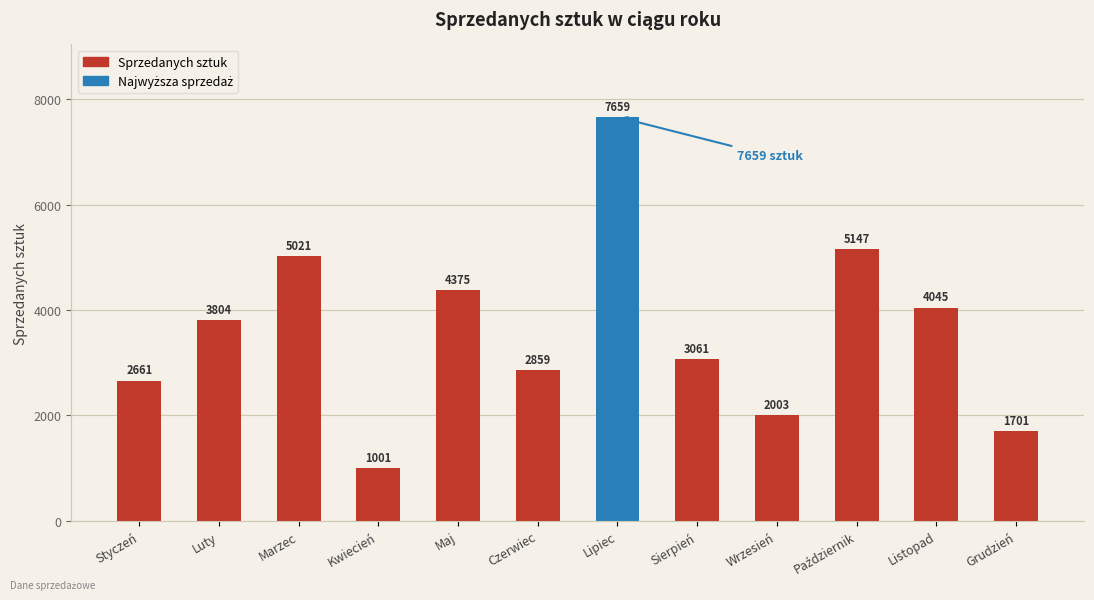

The chart shows a value of 1913 at Czerwiec. True or false?

False